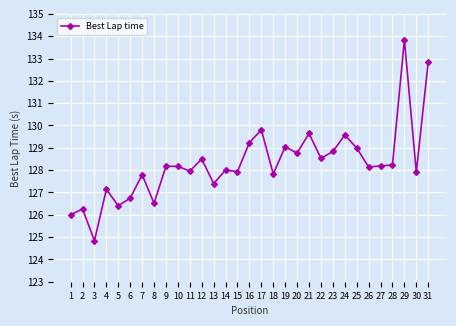

What is the maximum value shown in the chart?

133.8